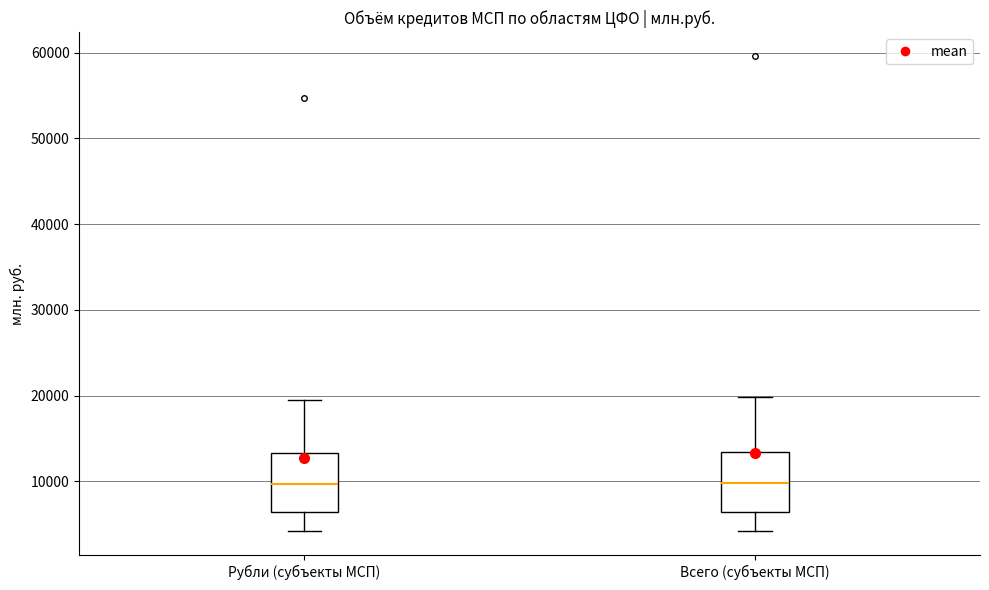

Reading left to right, read every box against the y-axis: the position of its median line, the range the box covers, and the ends of its whiskers. The values are not printed on the chart, so give them approximately, as read against the axis.

Рубли (субъекты МСП): median 10000, box 6000 to 13000, whiskers 4000 to 19000
Всего (субъекты МСП): median 10000, box 6000 to 13000, whiskers 4000 to 20000